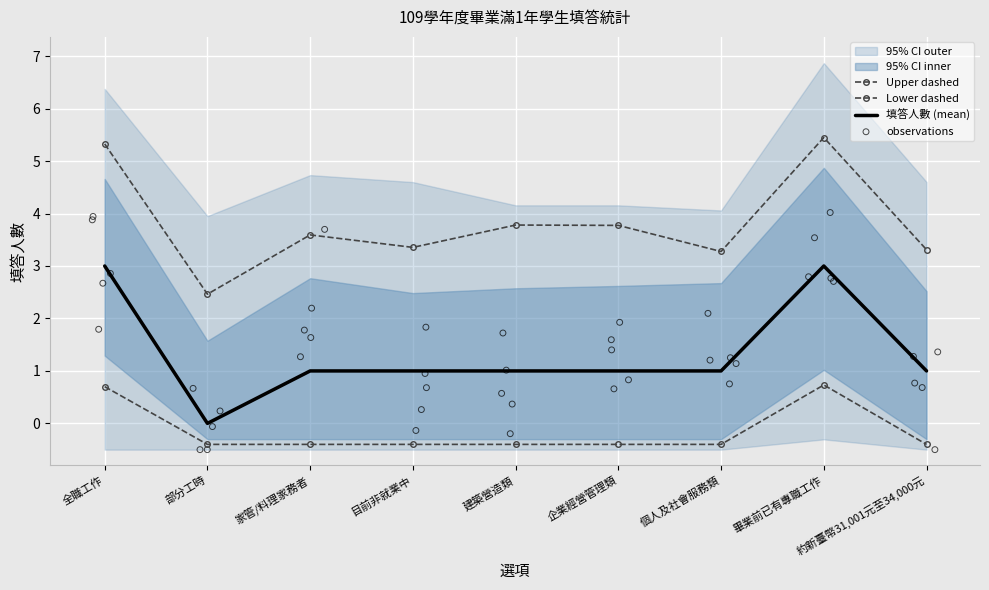

Approximately how many times larger is the value at 建築營造類 compared to 畢業前已有專職工作?

0.3